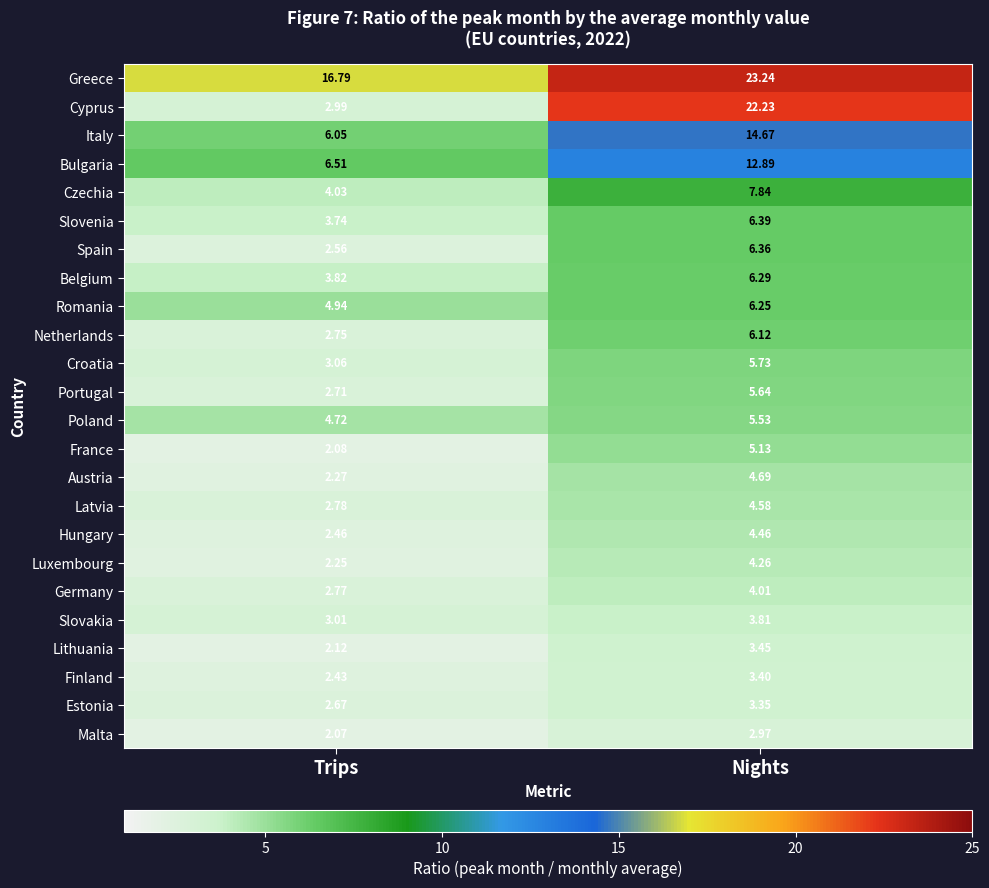

How many series are shown in this chart?

24